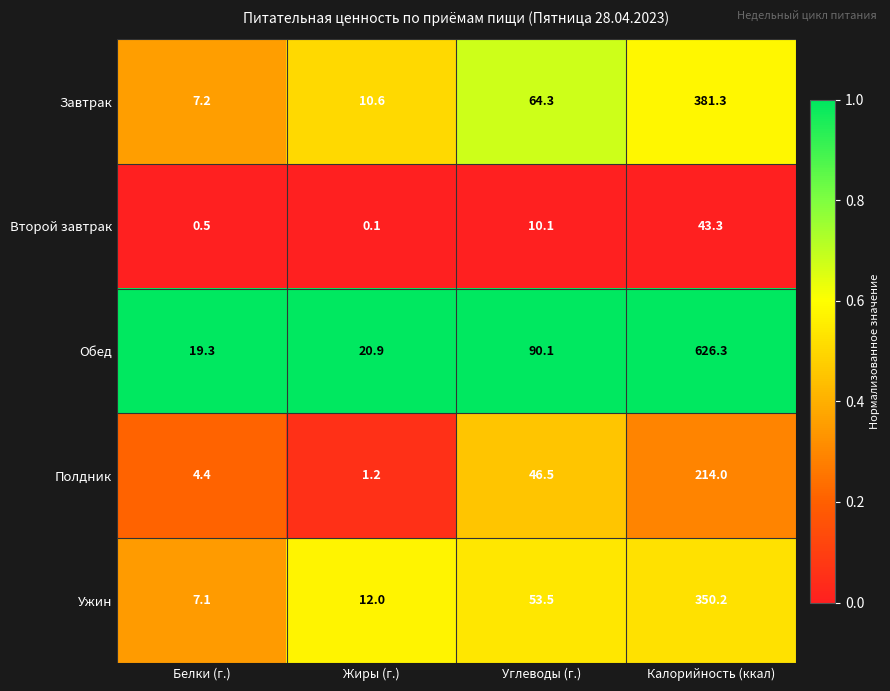

At which label does Завтрак first exceed 64?

Углеводы (г.)